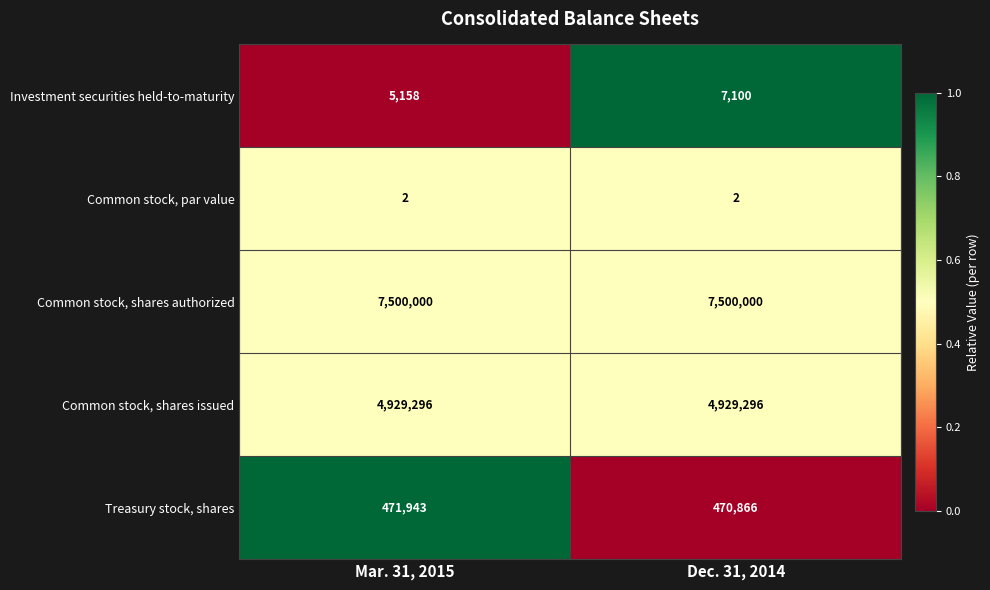

How many series are shown in this chart?

5